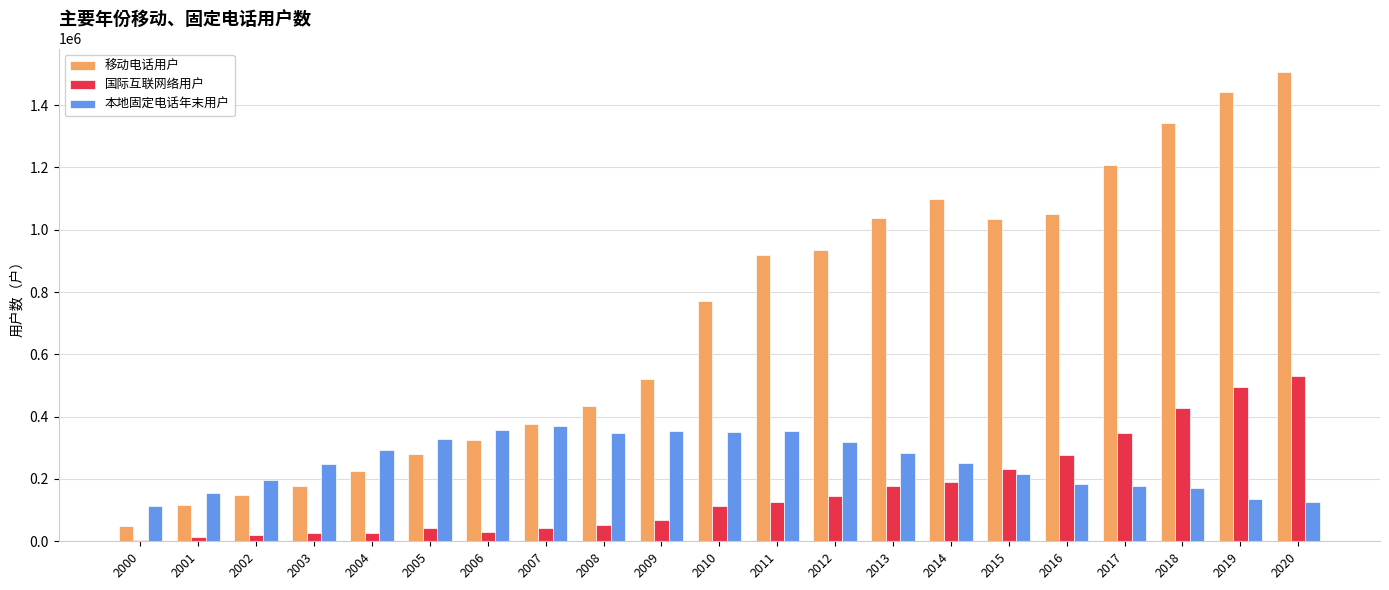

The 移动电话用户 series shows 203105 at 2008. True or false?

False